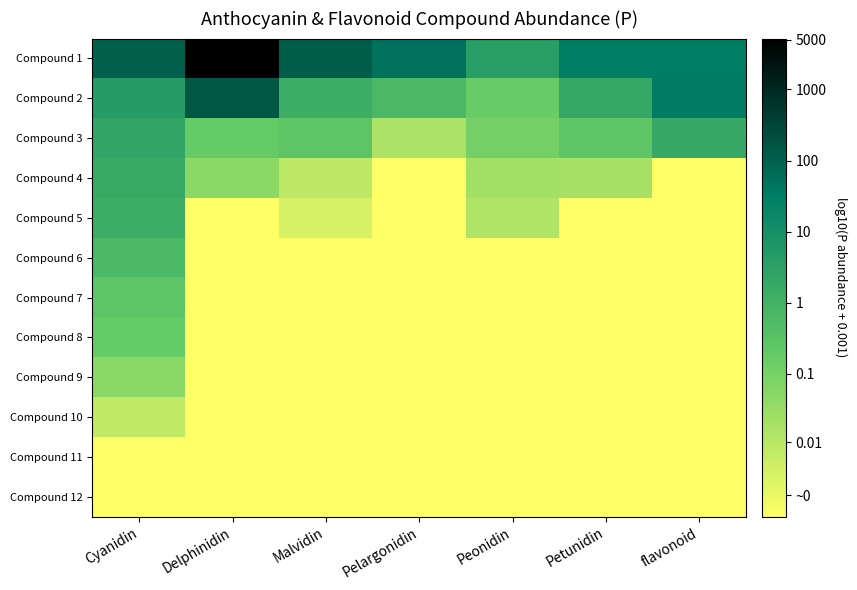

How many categories are shown in the chart?

7